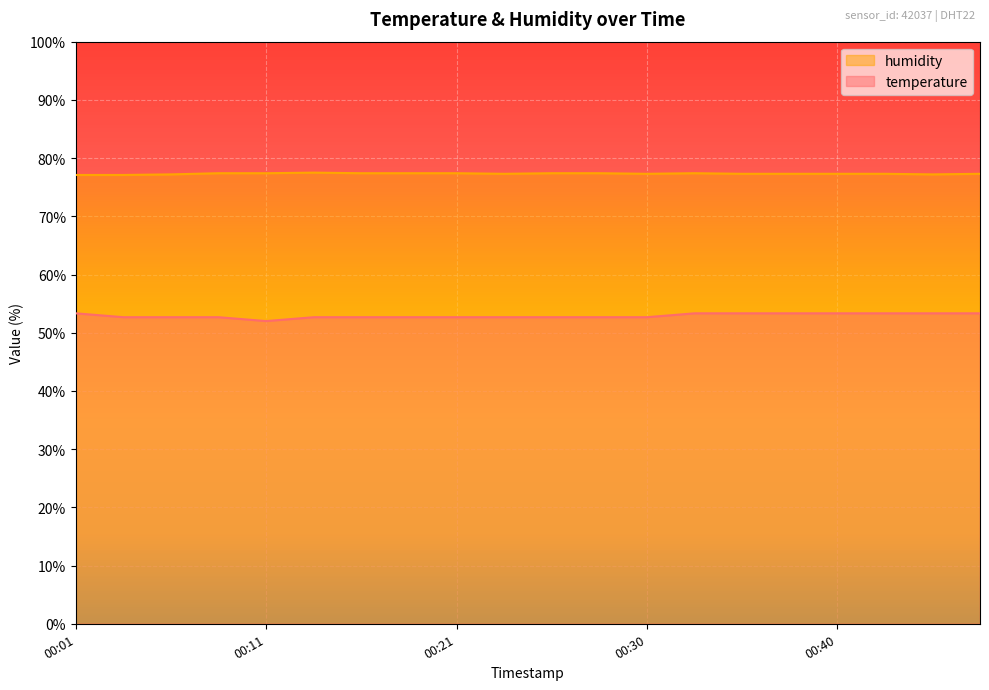

What is the approximate value of humidity at 00:21?

77.4